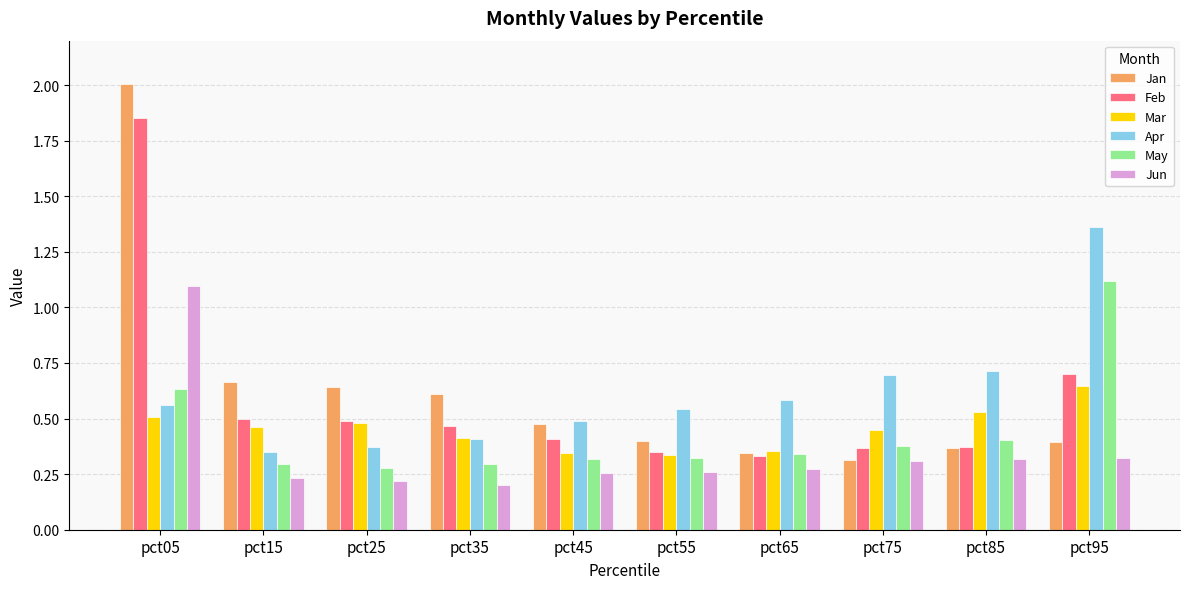

How many groups of bars are there?

10